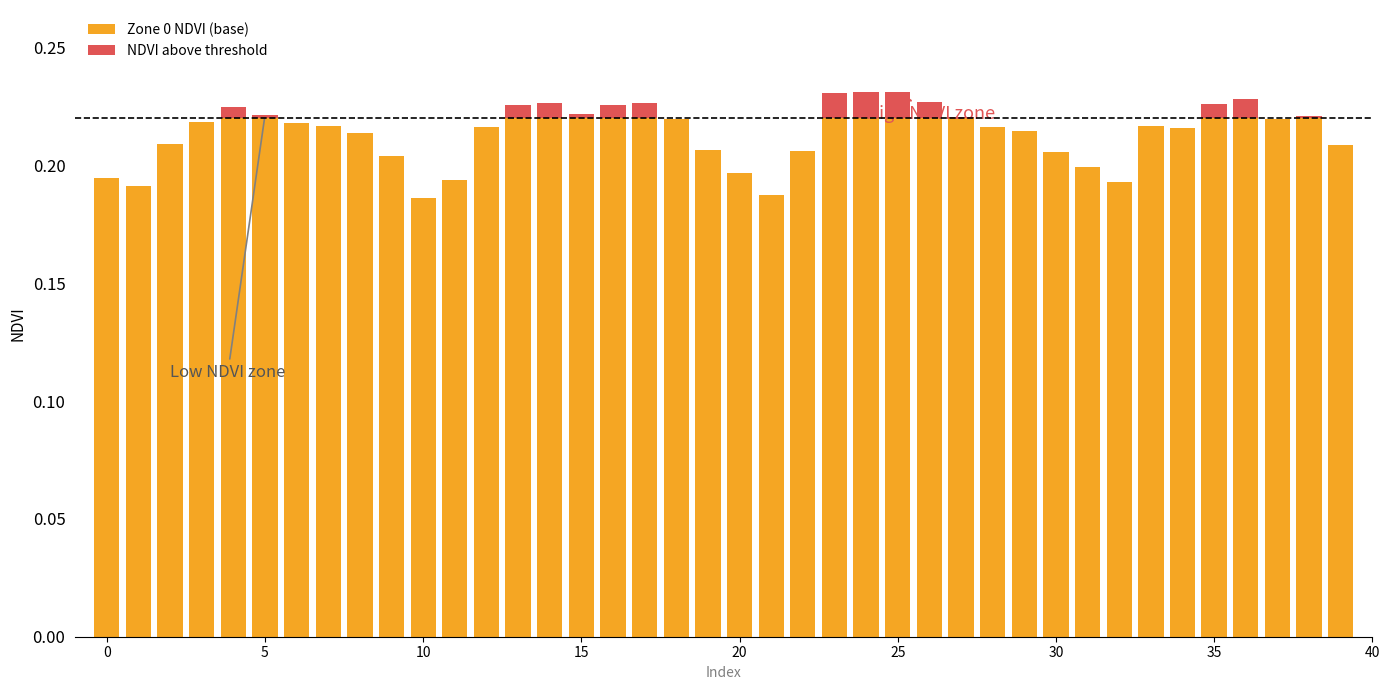

At how many categories does at least one series exceed 0?

40